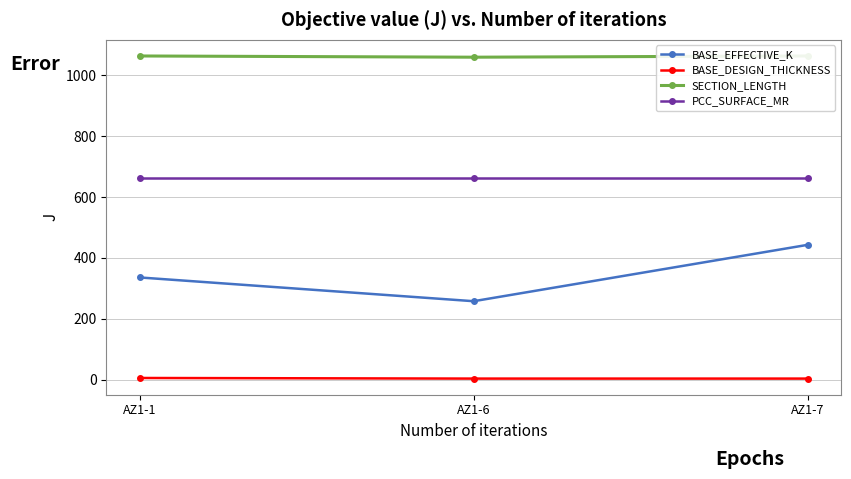

What are all the series names shown in the legend?

BASE_EFFECTIVE_K, BASE_DESIGN_THICKNESS, SECTION_LENGTH, PCC_SURFACE_MR